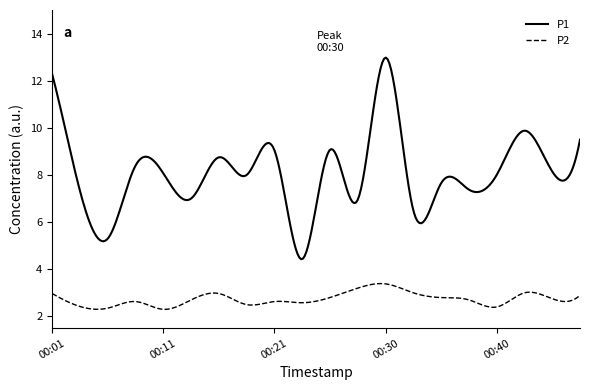

List the series in order of their overall mean, lowest first.

P2, P1